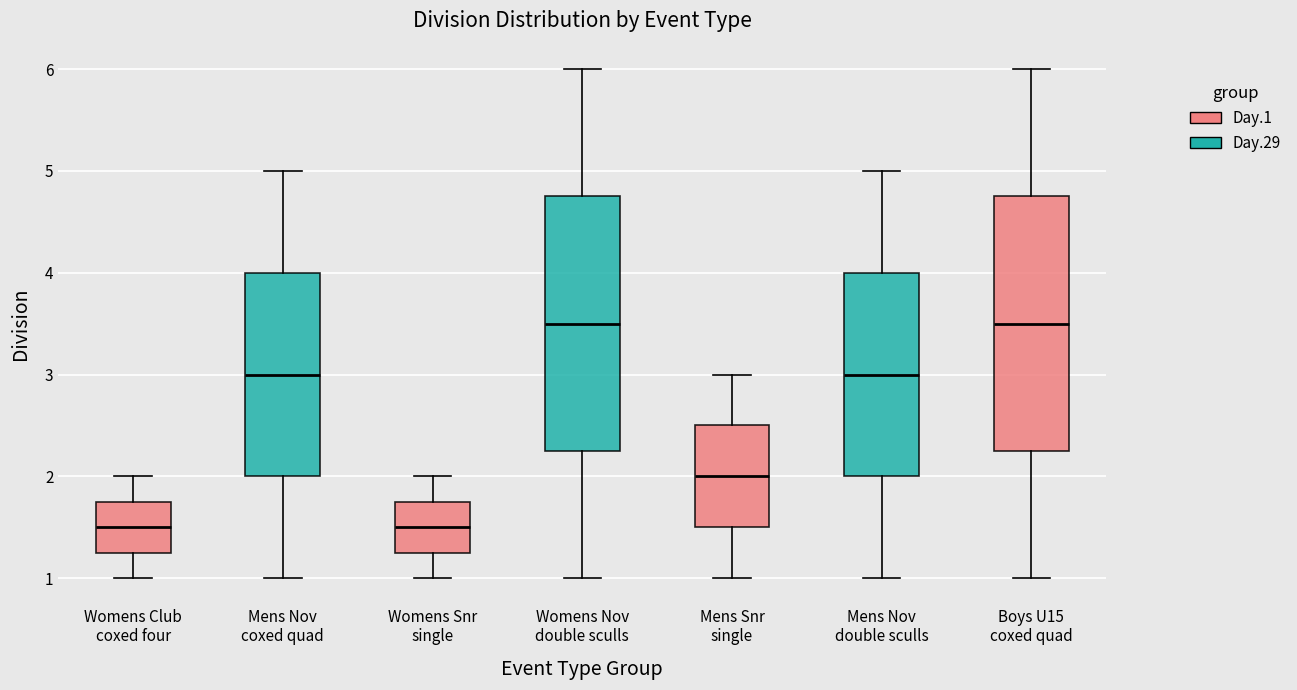

Reading left to right, transcribe this box plot: for each box, give where its median line is, the range the box spans, and where its two whiskers end, as read against the y-axis. The values are not printed on the chart, so give them approximately, as read against the axis.

Womens Club coxed four: median 1.5, box 1.3 to 1.8, whiskers 1.0 to 2.0
Mens Nov coxed quad: median 3.0, box 2.0 to 4.0, whiskers 1.0 to 5.0
Womens Snr single: median 1.5, box 1.3 to 1.8, whiskers 1.0 to 2.0
Womens Nov double sculls: median 3.5, box 2.3 to 4.8, whiskers 1.0 to 6.0
Mens Snr single: median 2.0, box 1.5 to 2.5, whiskers 1.0 to 3.0
Mens Nov double sculls: median 3.0, box 2.0 to 4.0, whiskers 1.0 to 5.0
Boys U15 coxed quad: median 3.5, box 2.3 to 4.8, whiskers 1.0 to 6.0